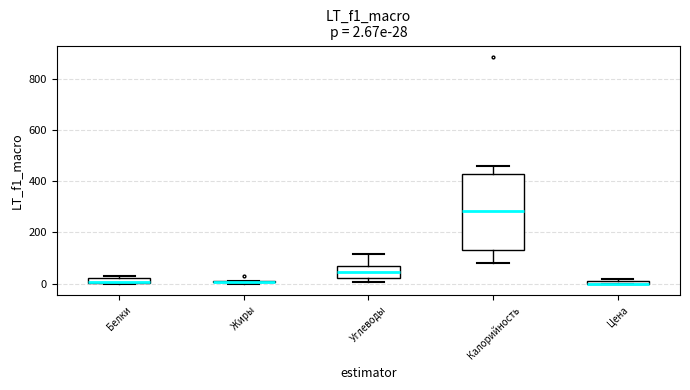

Comparing the boxes themselves (not the whiskers), which one is the tallest?

Калорийность